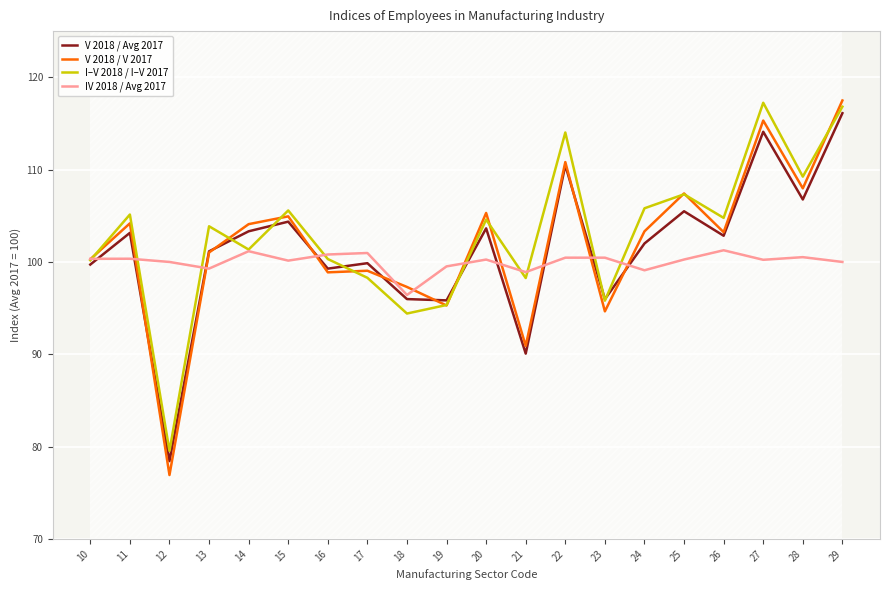

What is the value of the V 2018 / V 2017 point at the 17th from the left?

103.2